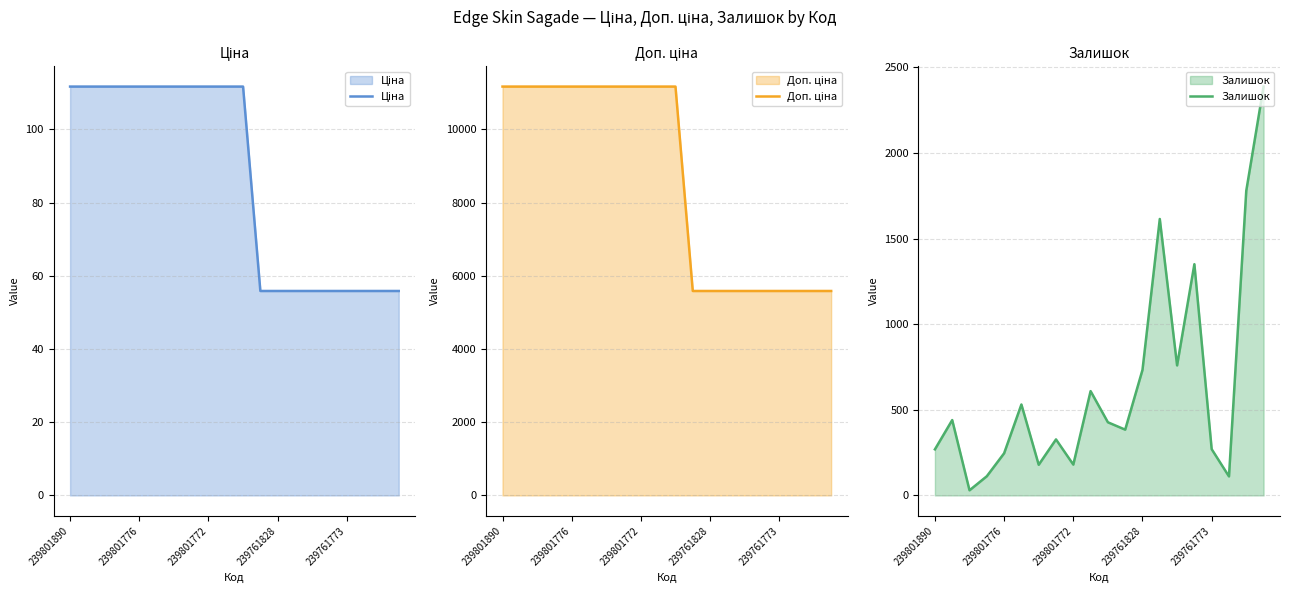

The value of Залишок at 239801776 is 105. True or false?

False